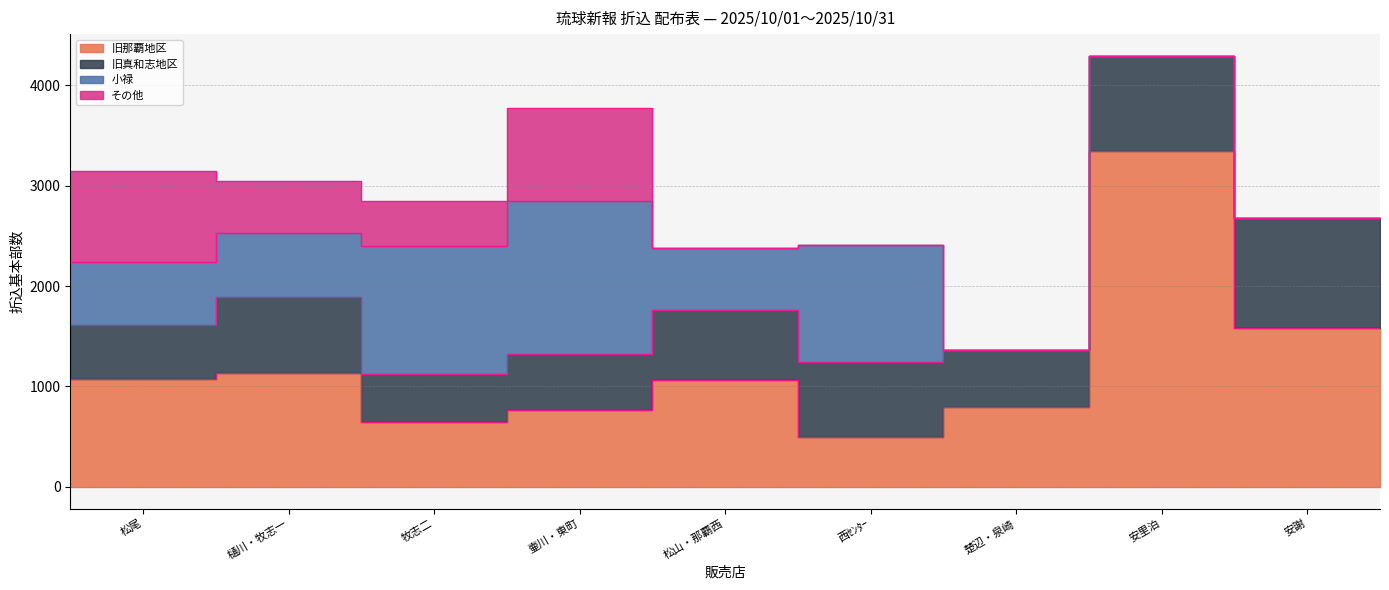

What is the difference between the その他 values at 安謝 and 牧志二?

450